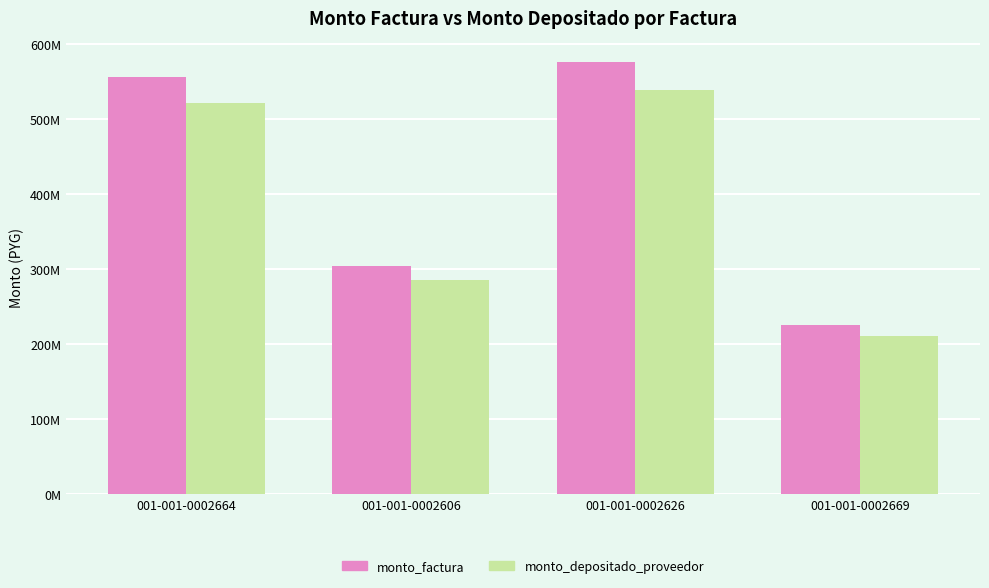

What are all the series names shown in the legend?

monto_factura, monto_depositado_proveedor